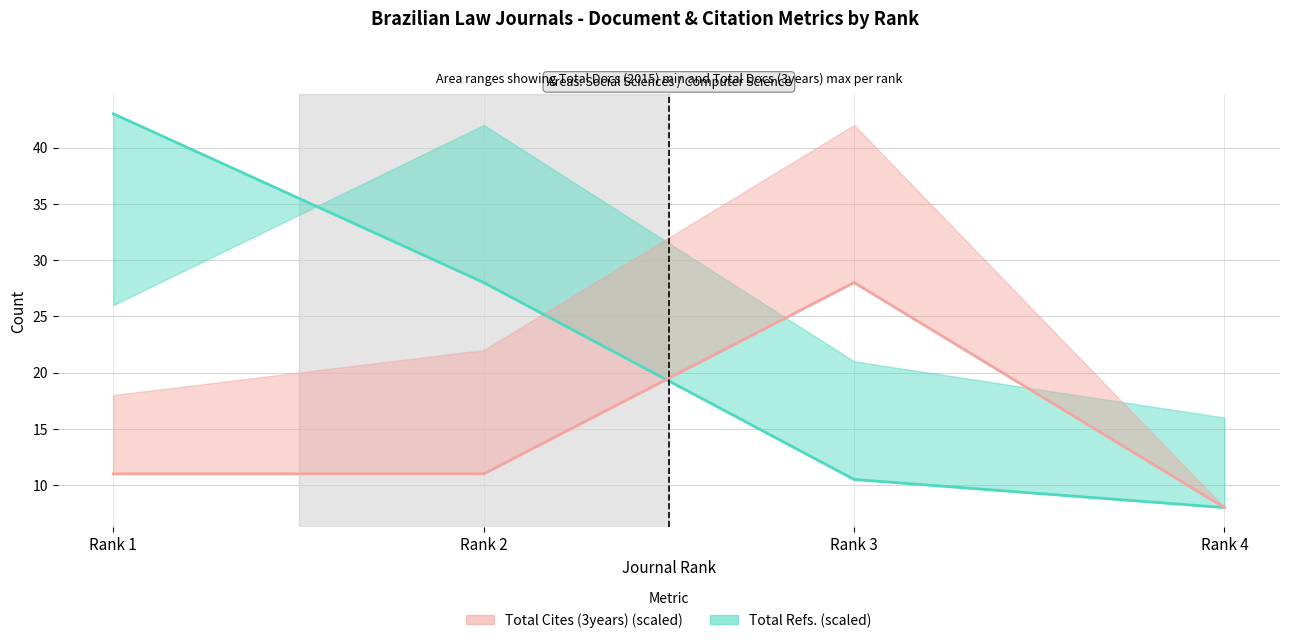

At which category is the sum across all series the highest?

Rank 1